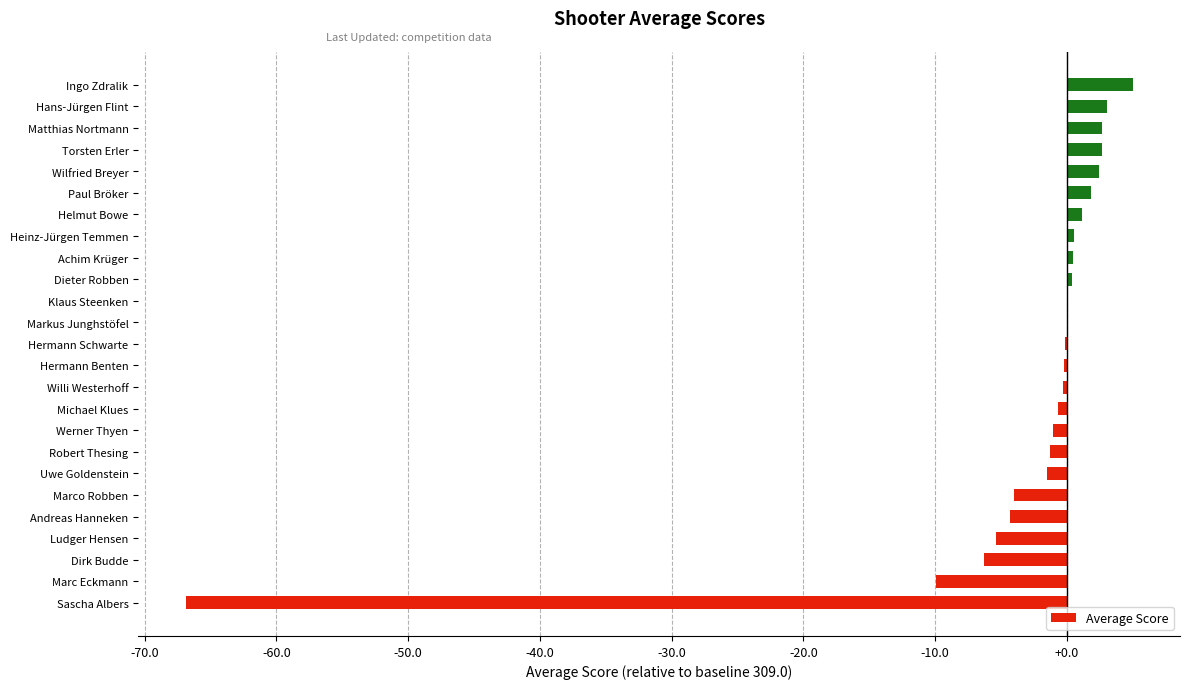

True or false: the data shows 1.8 at Paul Bröker.

True